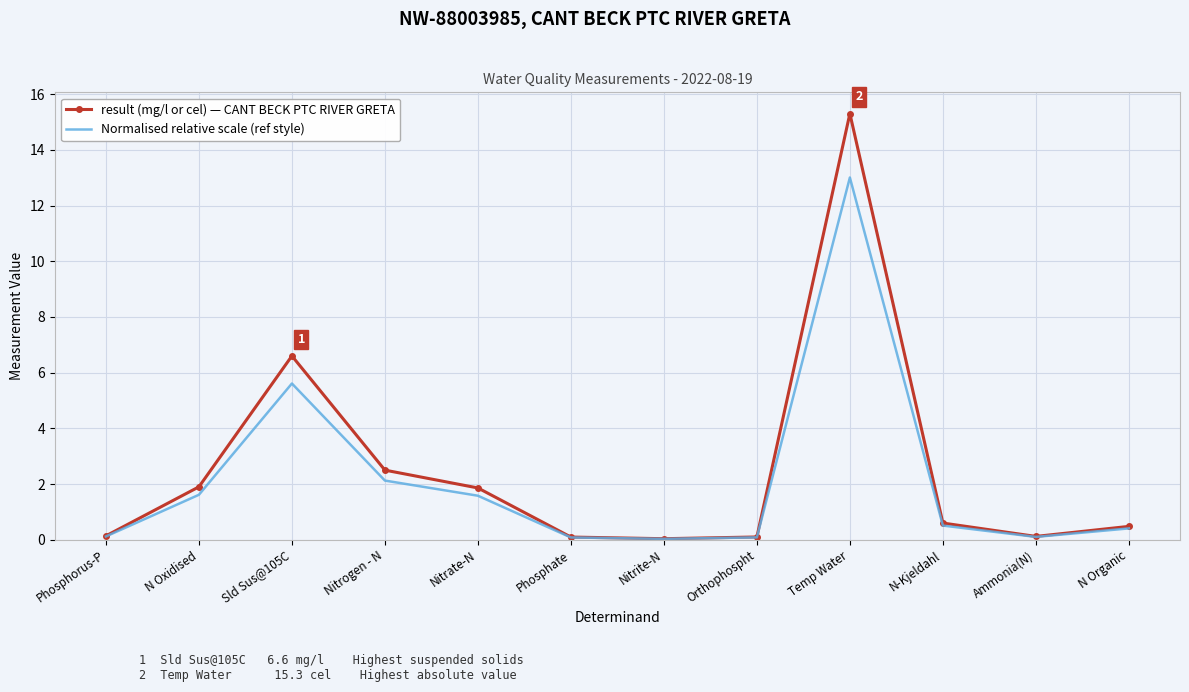

The value of result (mg/l or cel) — CANT BECK PTC RIVER GRETA at Sld Sus@105C is 10.9. True or false?

False